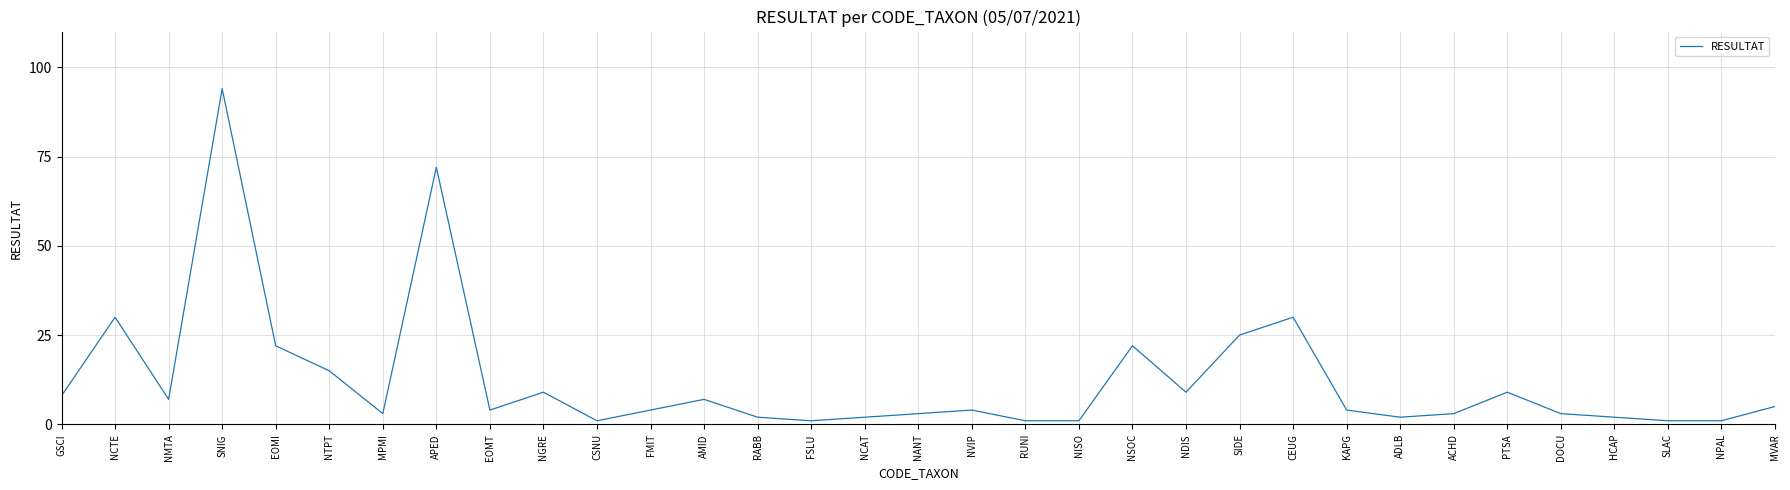

At which category does the data reach its first local peak?

NCTE